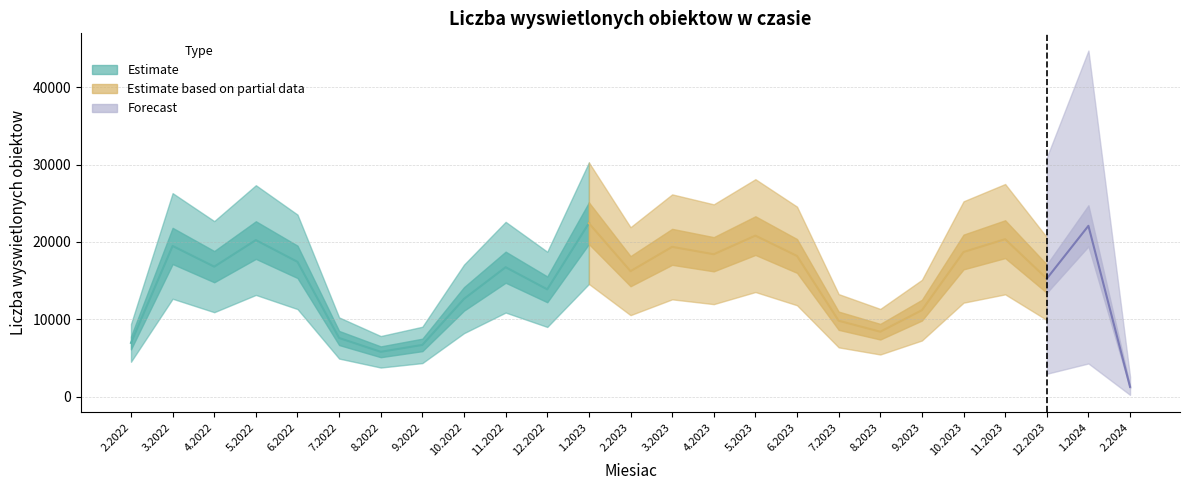

Where is the data nearest to the value 11854?

9.2023